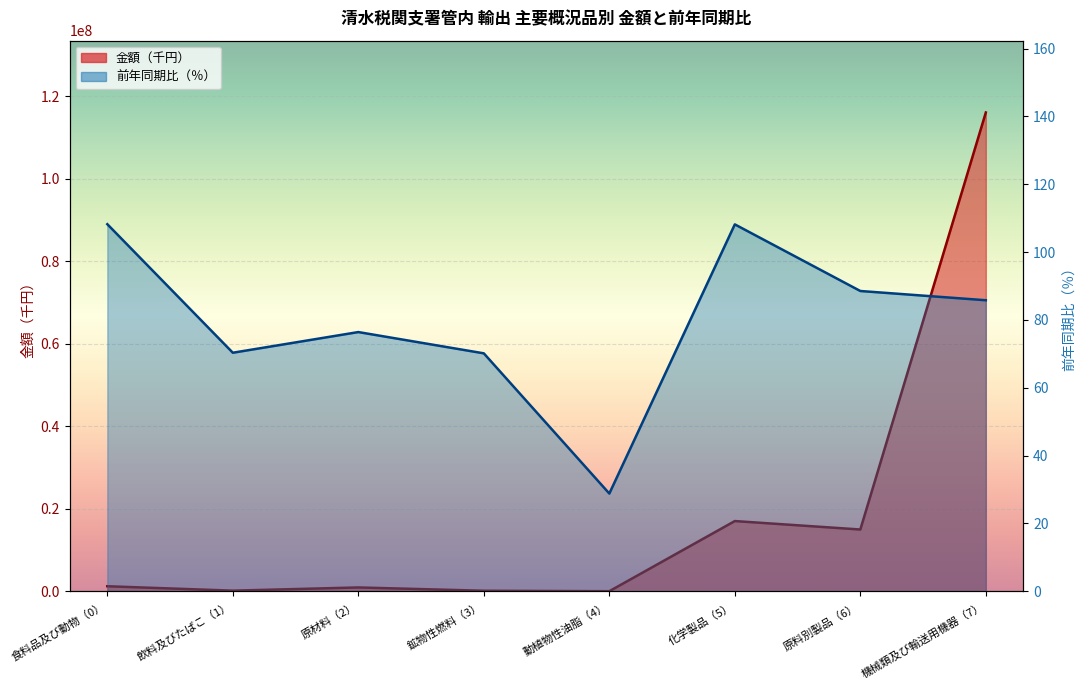

The value of 前年同期比（％） at 鉱物性燃料（3） is 70.2. True or false?

True